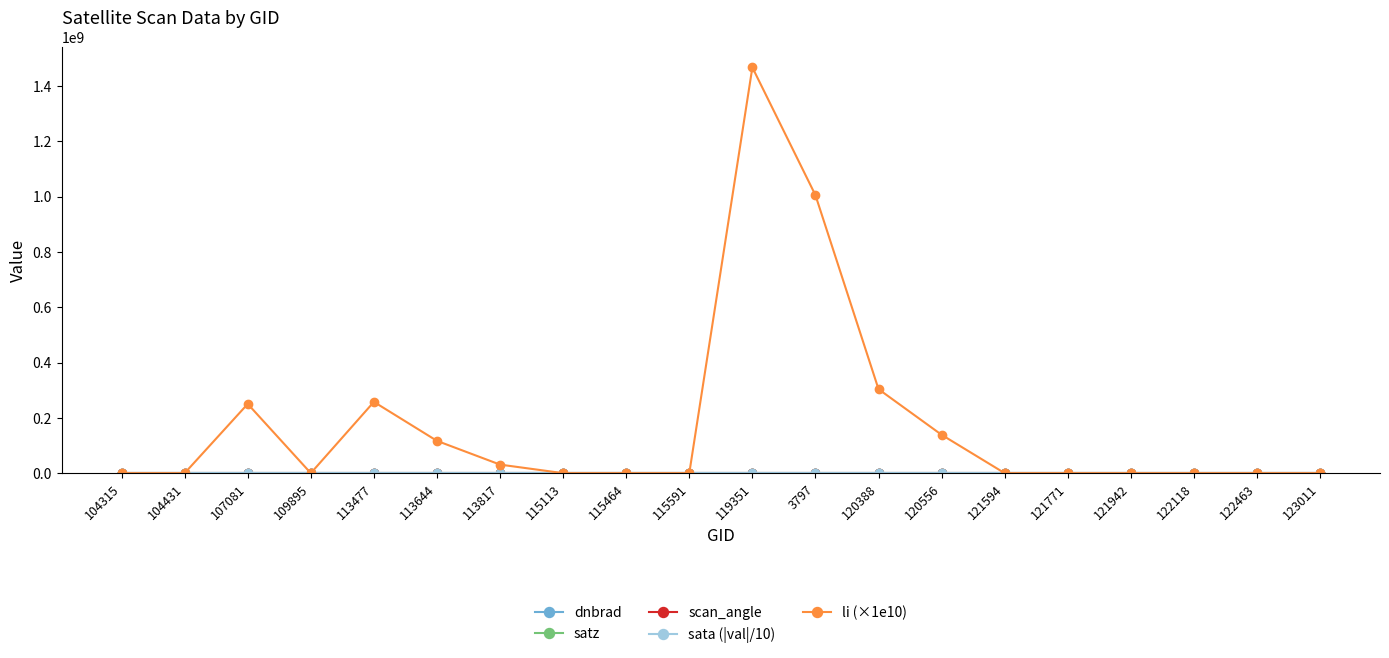

How many lines are shown in the chart?

5